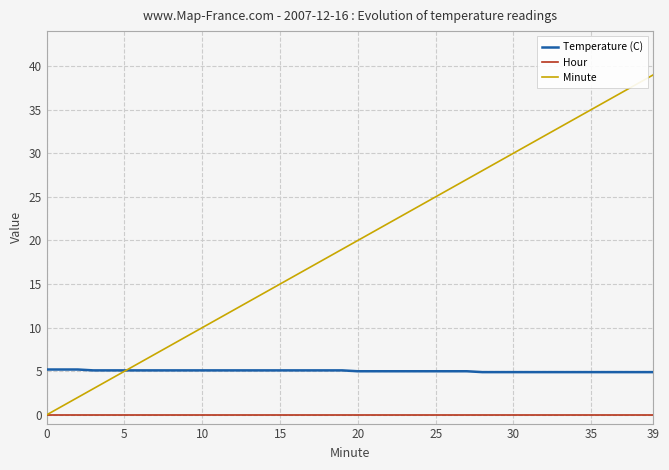

True or false: Temperature (C) and Hour intersect in this chart.

False